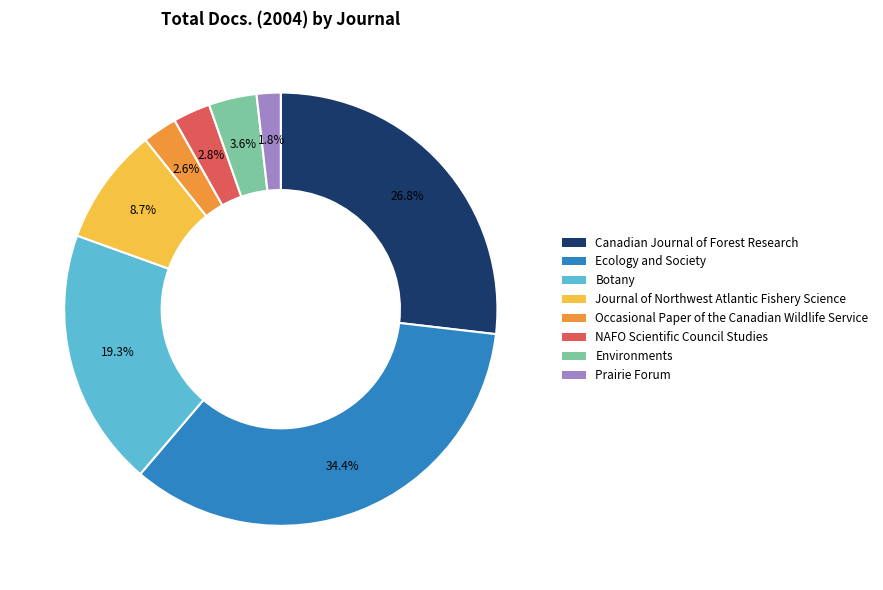

To the nearest percent, what percentage of the pie is Journal of Northwest Atlantic Fishery Science?

9%